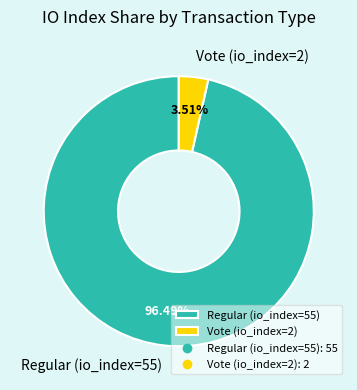

Approximately how many times larger is the value at Regular (io_index=55) compared to Vote (io_index=2)?

27.5